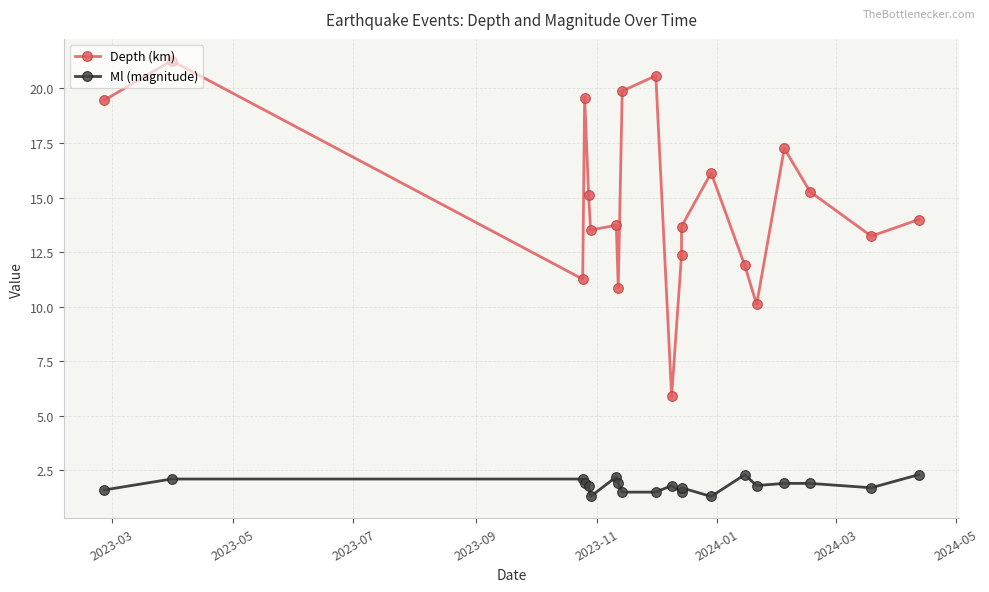

What position from the left is 2023-11?

5